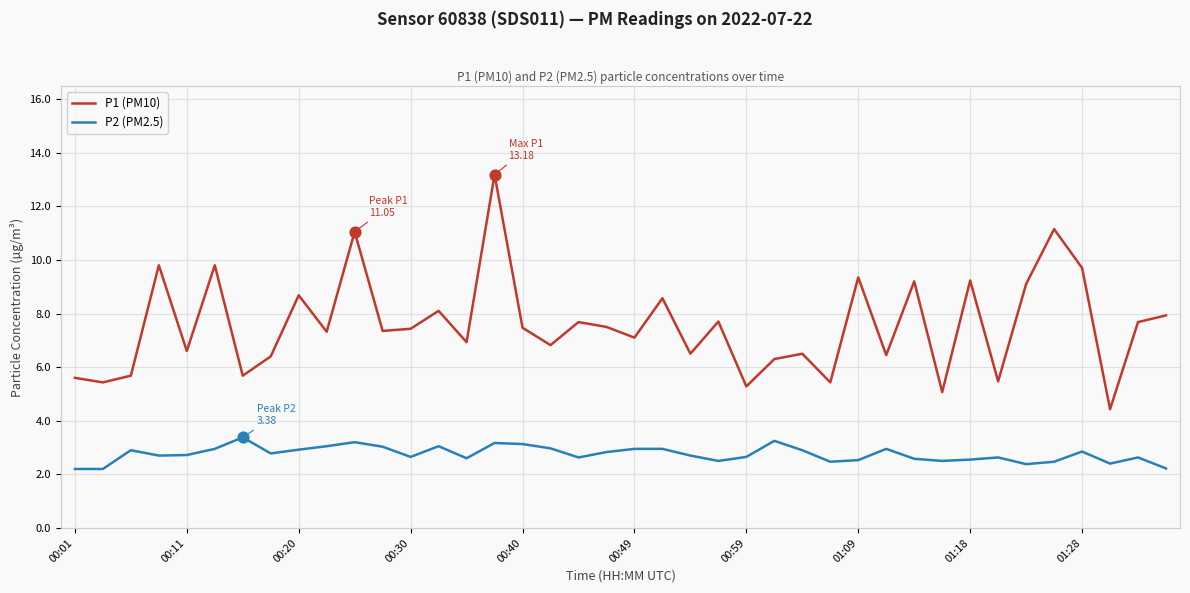

What are all the series names shown in the legend?

P1 (PM10), P2 (PM2.5)